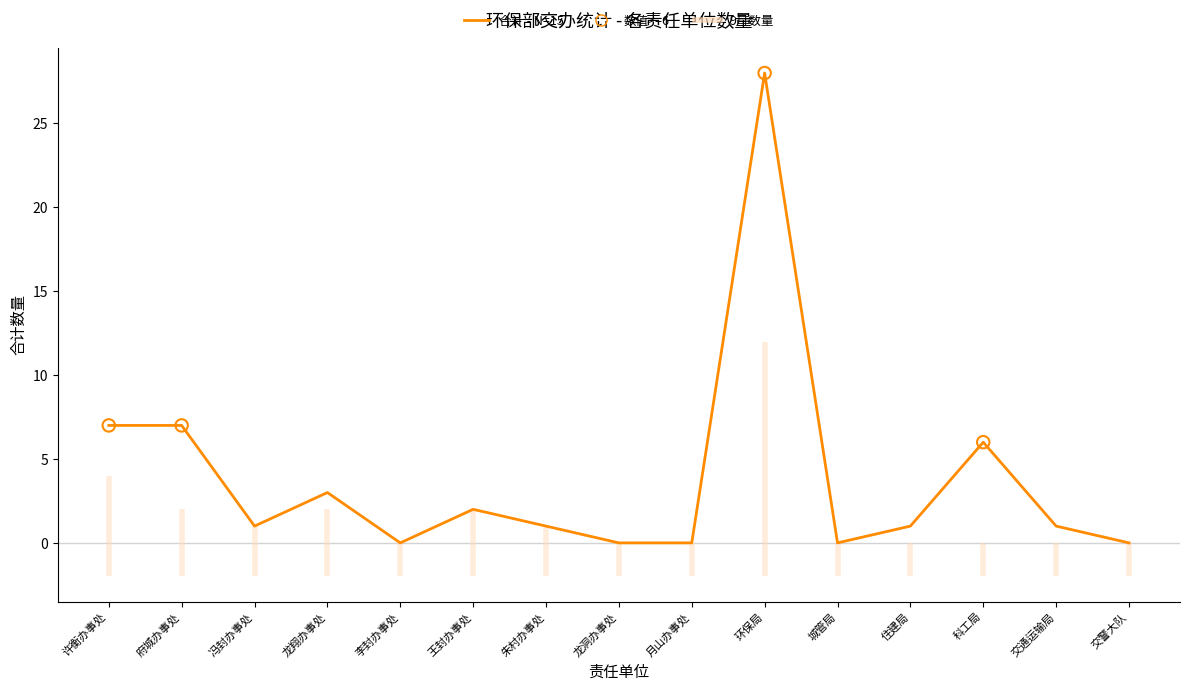

Which has a higher value, 交通运输局 or 交警大队?

交通运输局